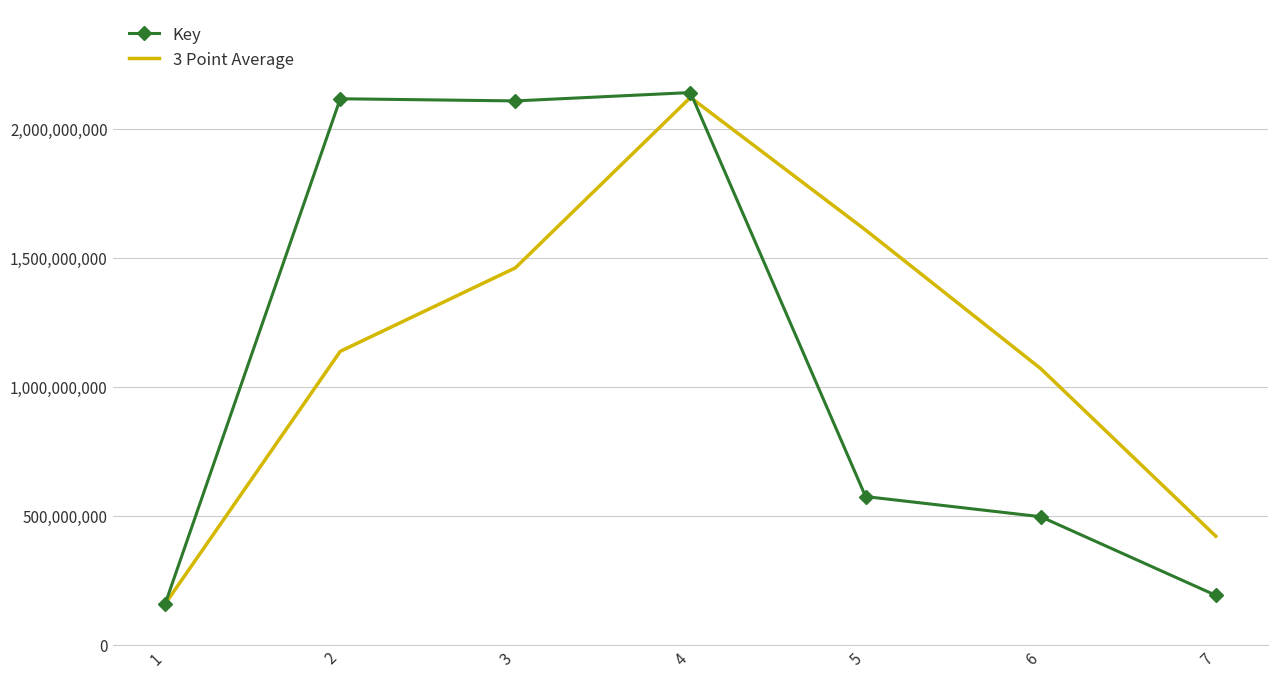

What is the difference between the highest and lowest values at 7?

229114858.0